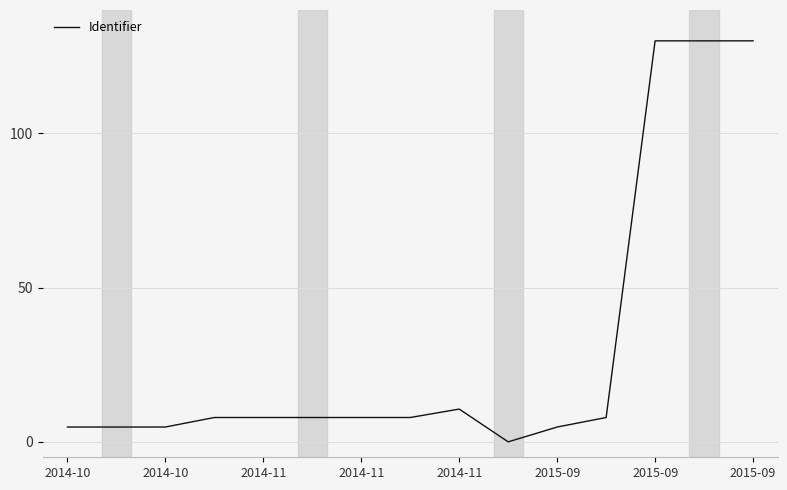

What is the difference between the maximum and second lowest values?

125.2